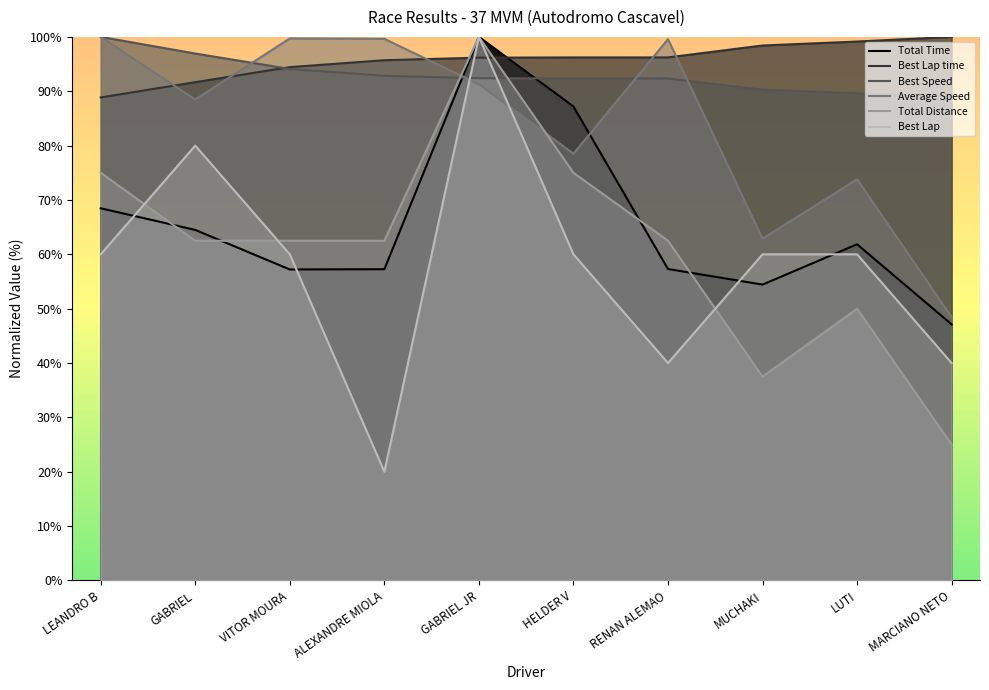

Reading right to left, list all the values displayed in this chart.

Total Time: 47.1	61.8	54.4	57.3	87.2	100.0	57.3	57.2	64.5	68.5
Best Lap time: 100.0	99.1	98.4	96.2	96.2	96.2	95.7	94.4	91.7	88.9
Best Speed: 88.9	89.6	90.3	92.3	92.4	92.4	92.8	94.1	96.9	100.0
Average Speed: 48.4	73.8	62.9	99.6	78.5	91.3	99.6	99.7	88.5	100.0
Total Distance: 25.0	50.0	37.5	62.5	75.0	100.0	62.5	62.5	62.5	75.0
Best Lap: 40.0	60.0	60.0	40.0	60.0	100.0	20.0	60.0	80.0	60.0